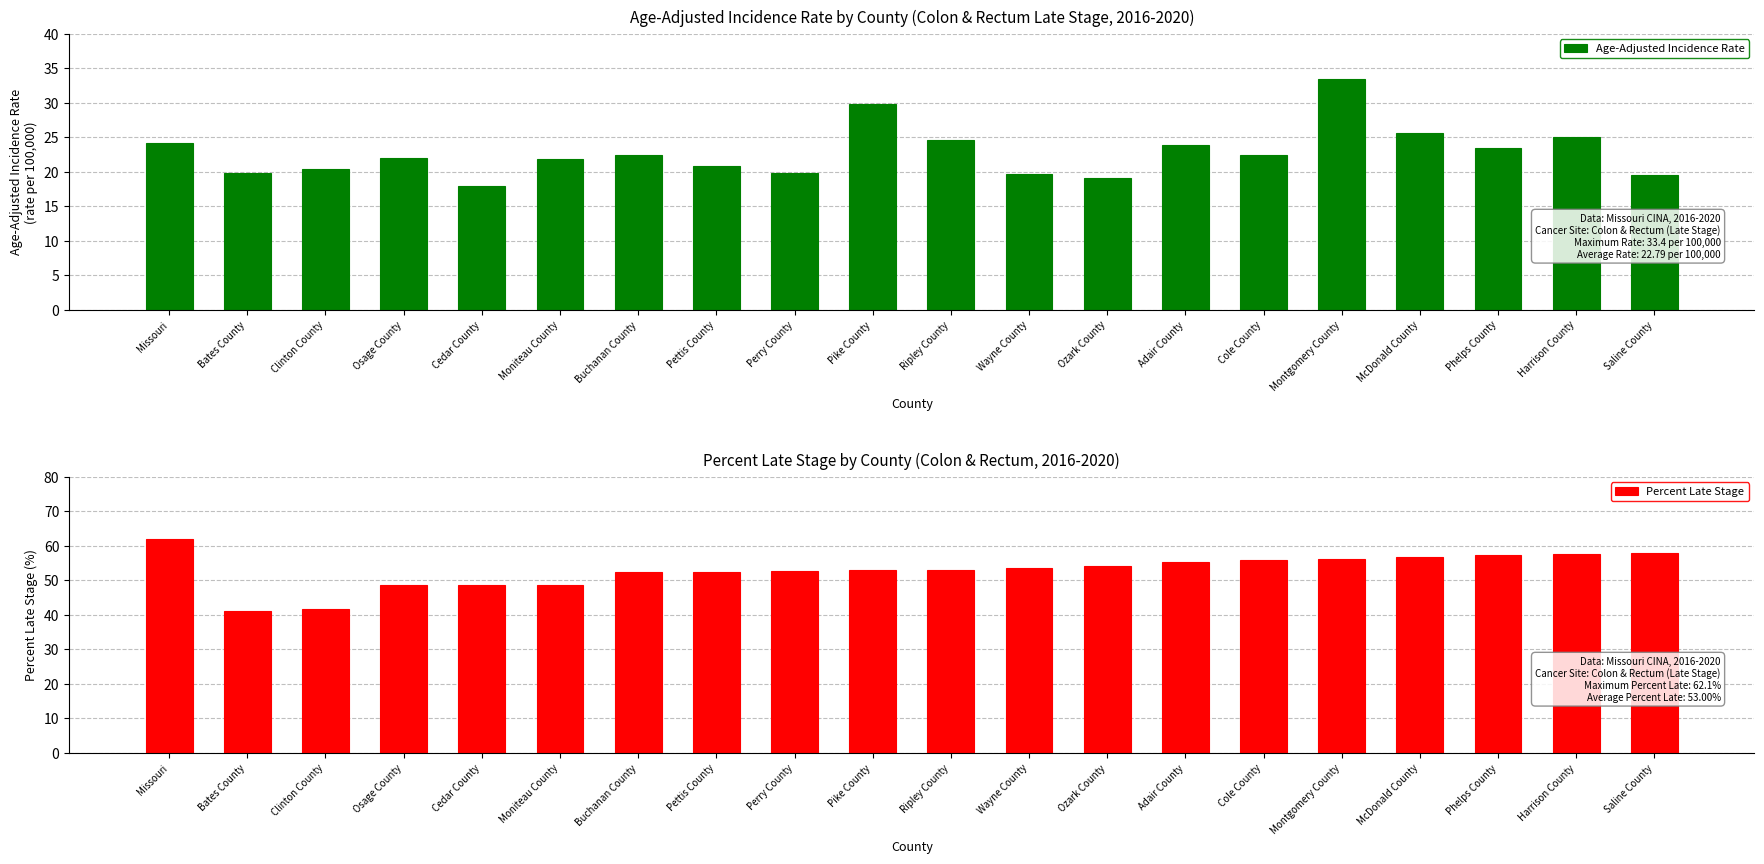

What is the difference between the second highest and minimum values in the Percent Late Stage series?

16.7